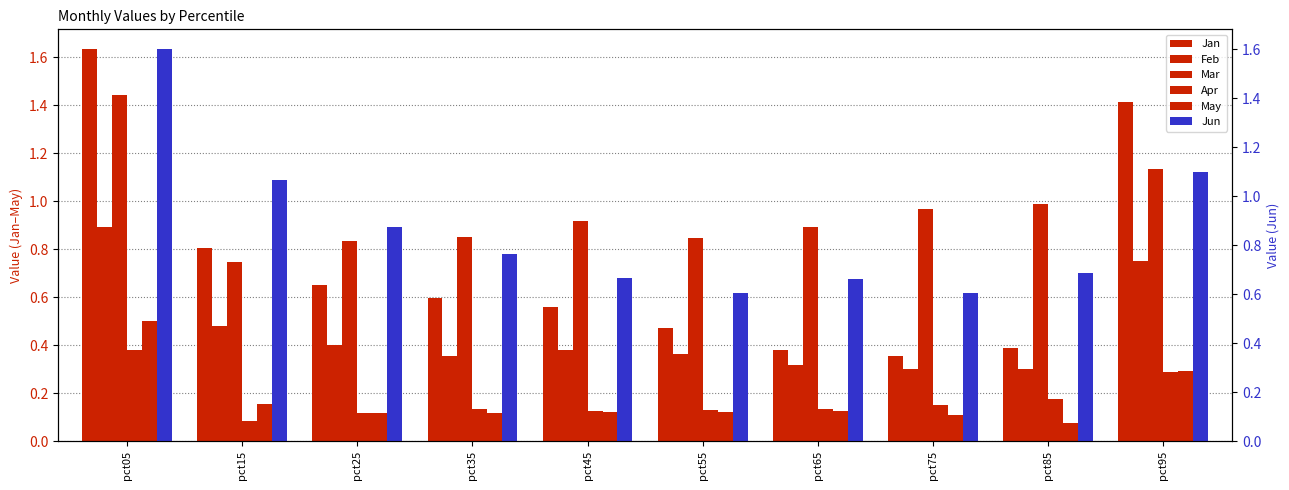

What is the sum of all Jan values?

7.2